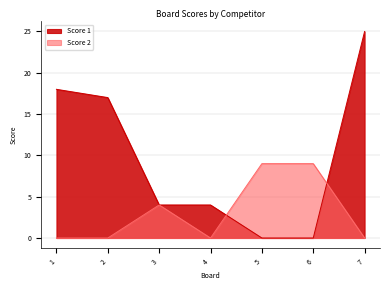

At which label does Score 2 reach its peak?

5